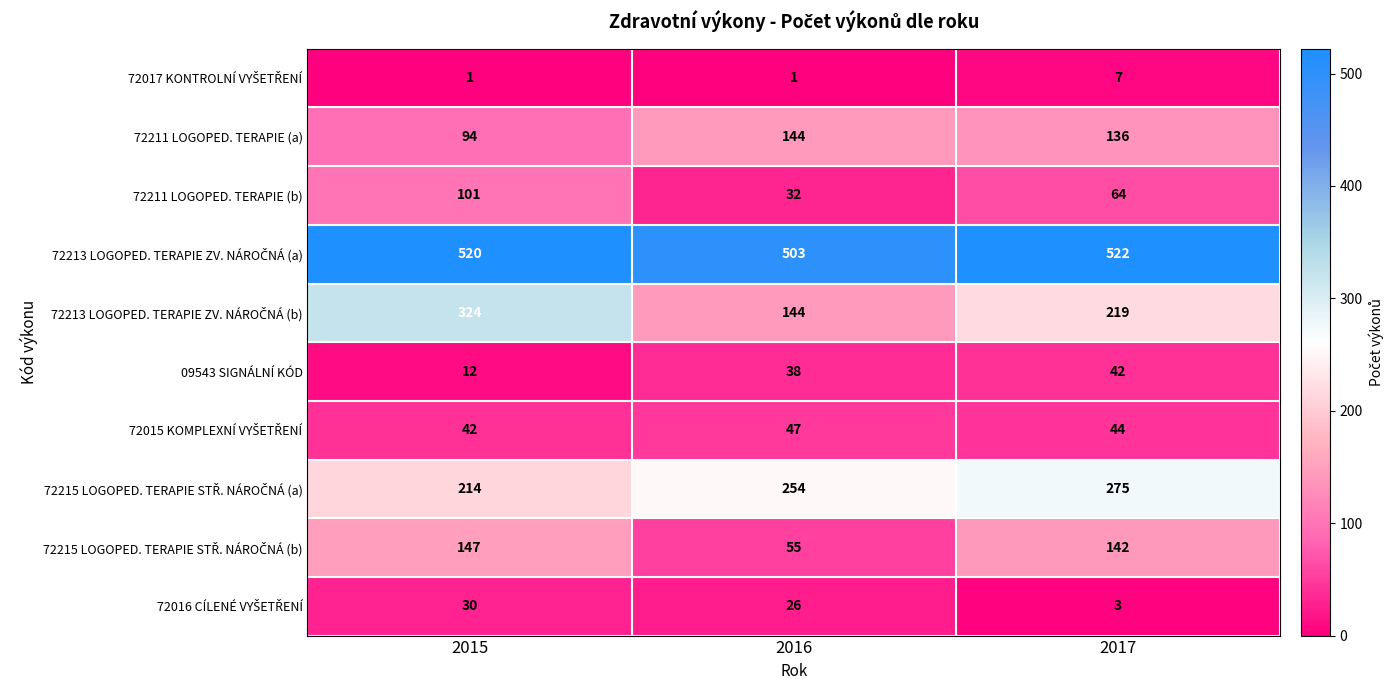

The value of 72211 LOGOPED. TERAPIE (a) at 2017 is 194. True or false?

False